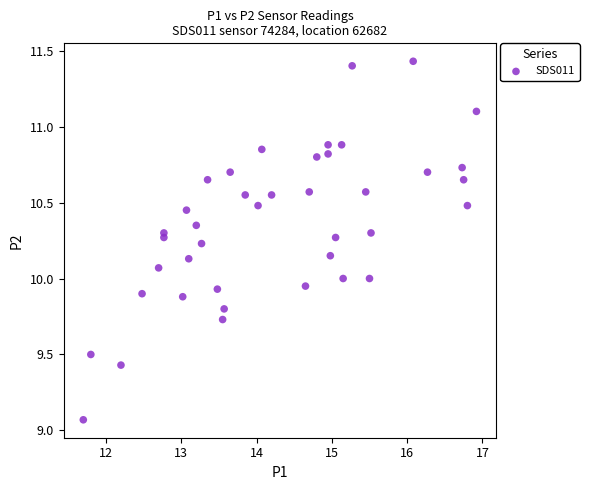

What is the range of Y values (max minus min)?

2.4